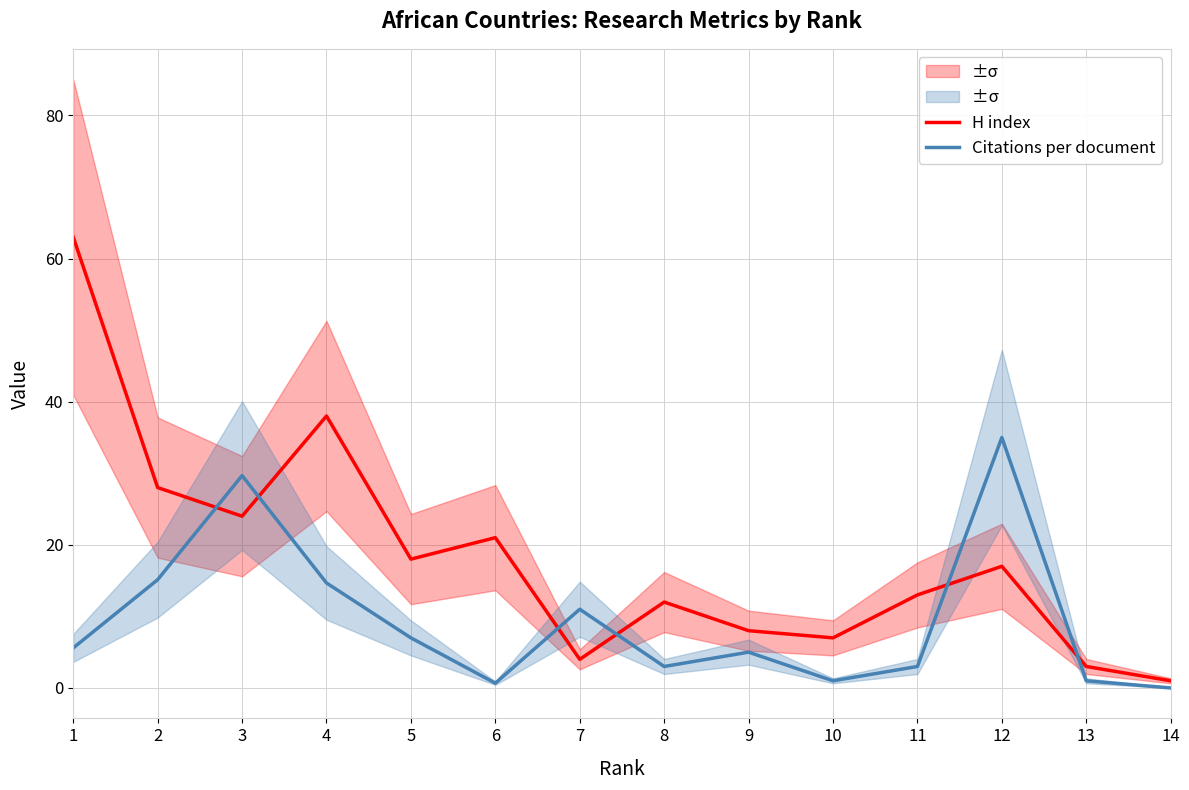

How many interior local peaks does the Citations per document series have?

4